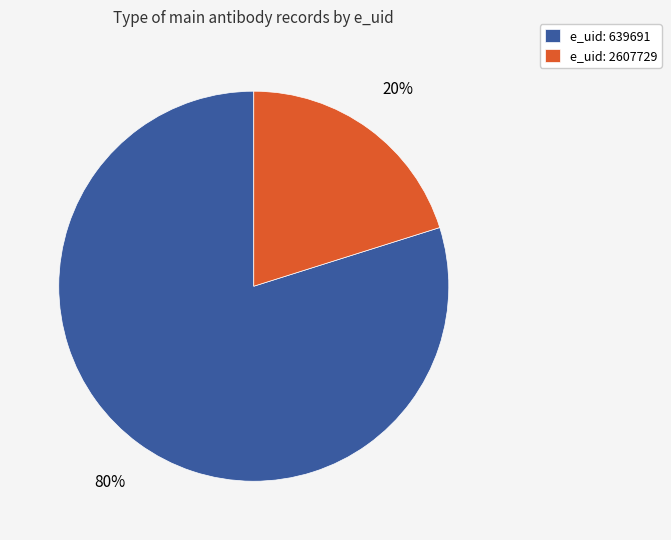

True or false: e_uid: 639691 accounts for 80% of the total.

True